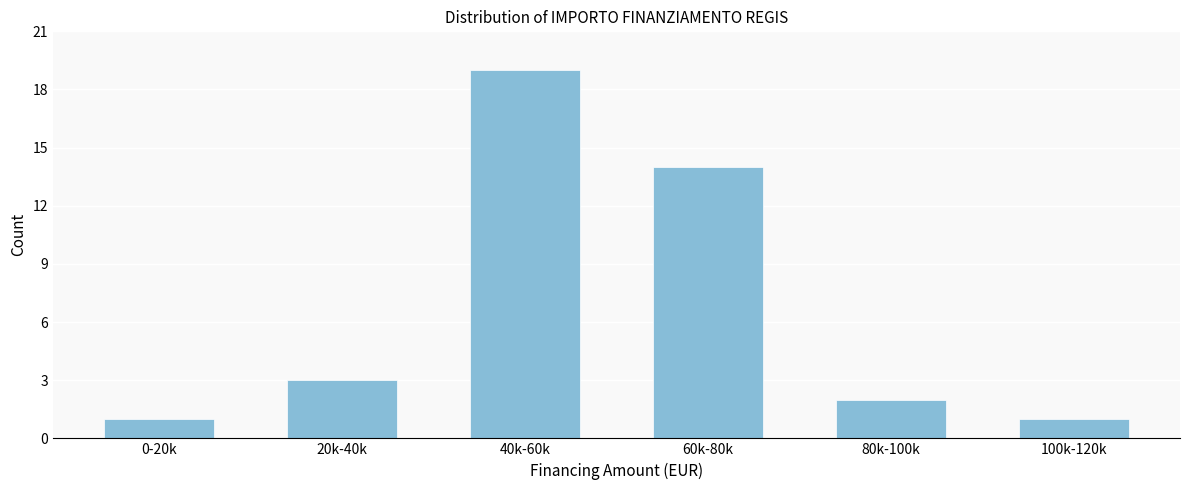

Reading right to left, transcribe all the data shown in this chart.

100k-120k=1	80k-100k=2	60k-80k=14	40k-60k=19	20k-40k=3	0-20k=1